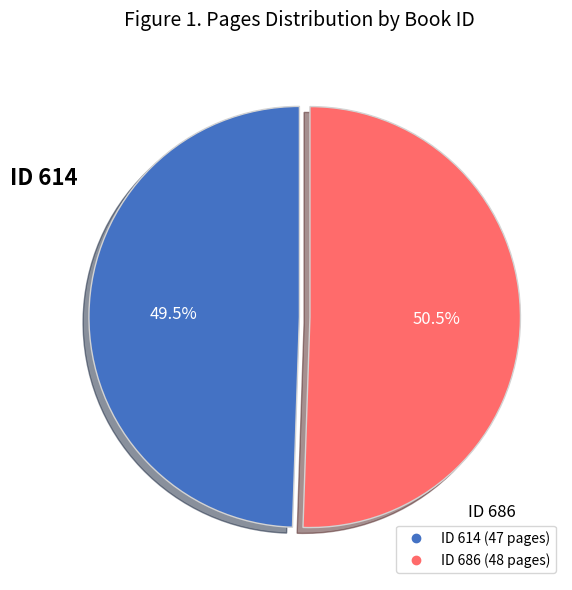

Is there any slice that represents more than half of the pie?

Yes